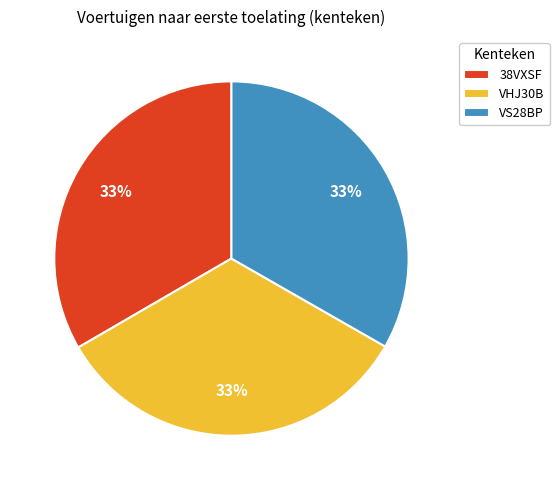

Is there any slice that represents more than half of the pie?

No